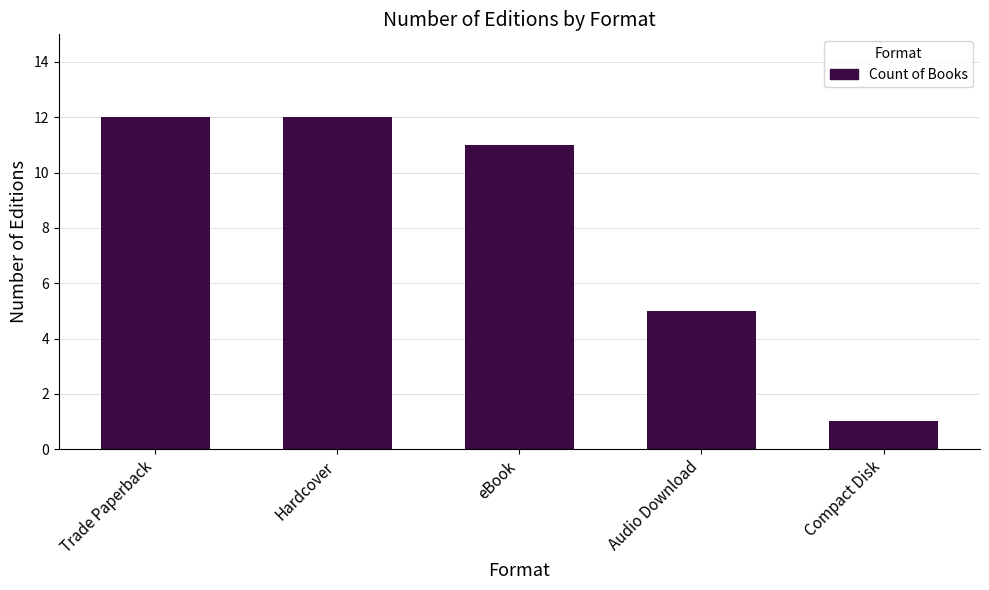

What value does the data have at Trade Paperback?

12